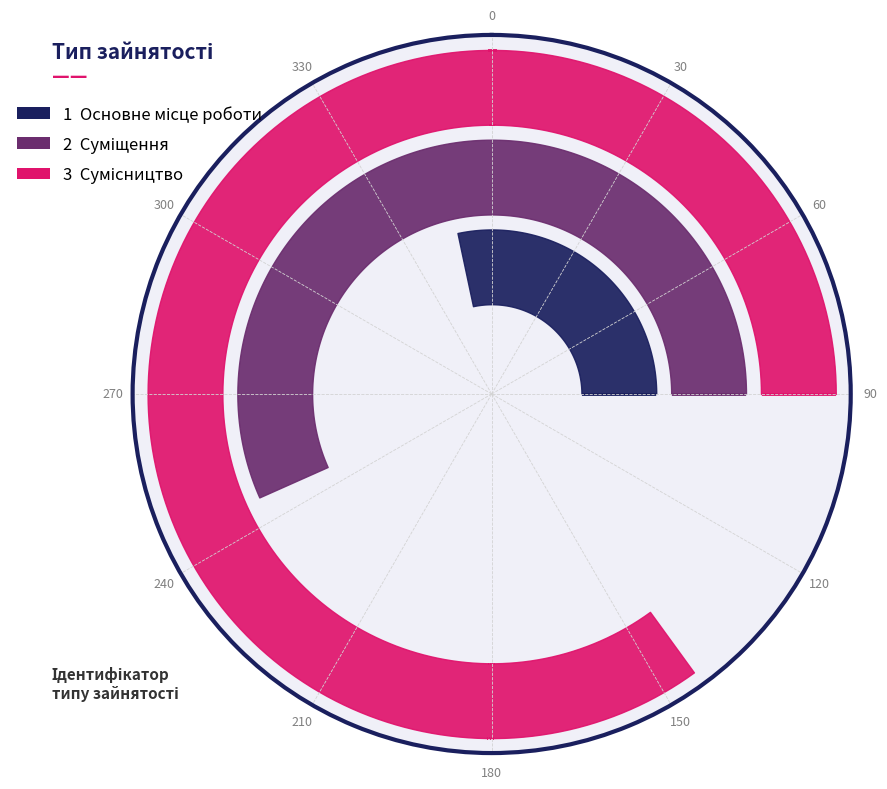

Reading left to right, list all the values displayed in this chart.

Основне місце роботи=1	Суміщення=2	Сумісництво=3